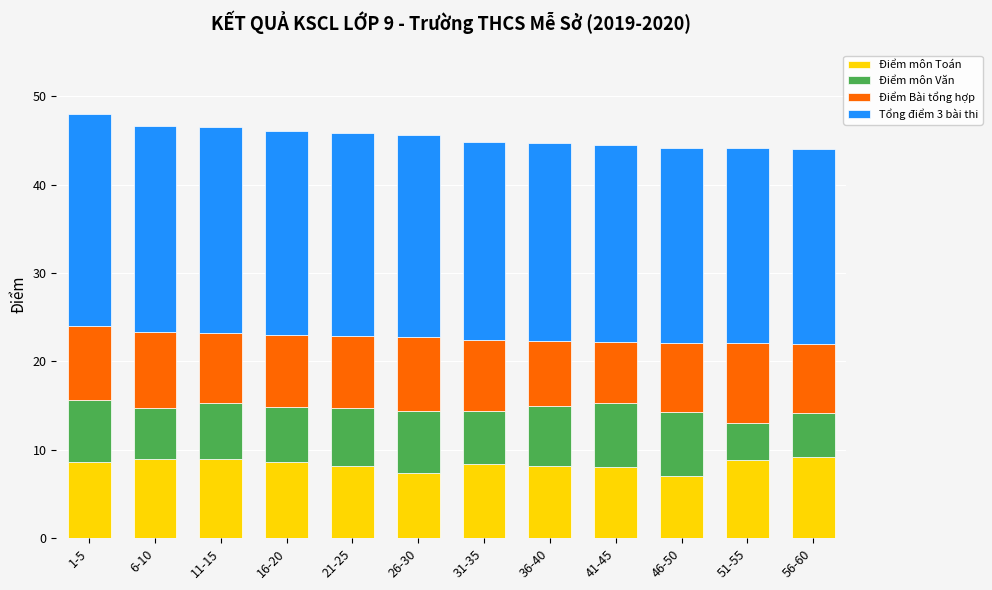

What is the average value of the Điểm môn Toán series?

8.4